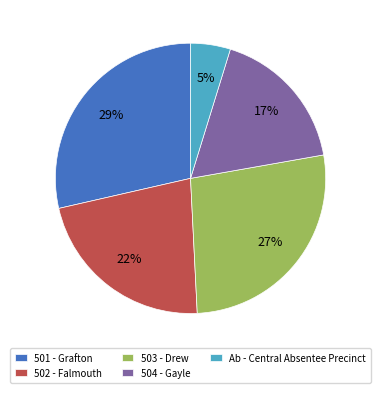

To the nearest percent, what is the average slice percentage?

20%